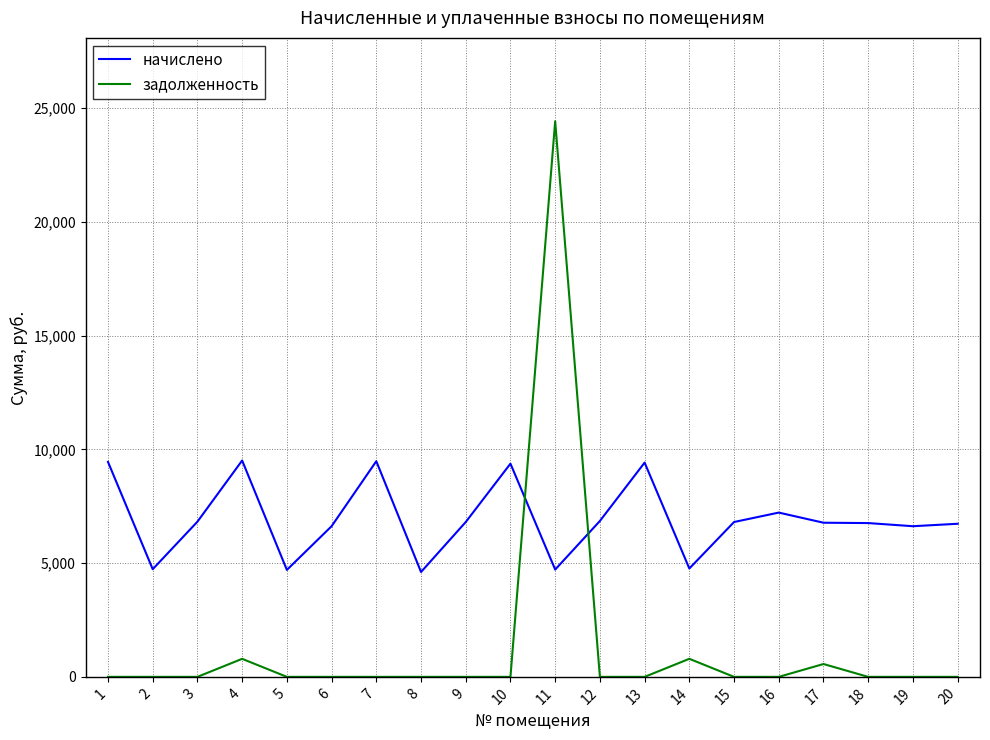

What is the difference between the maximum and minimum values in the задолженность series?

24417.3